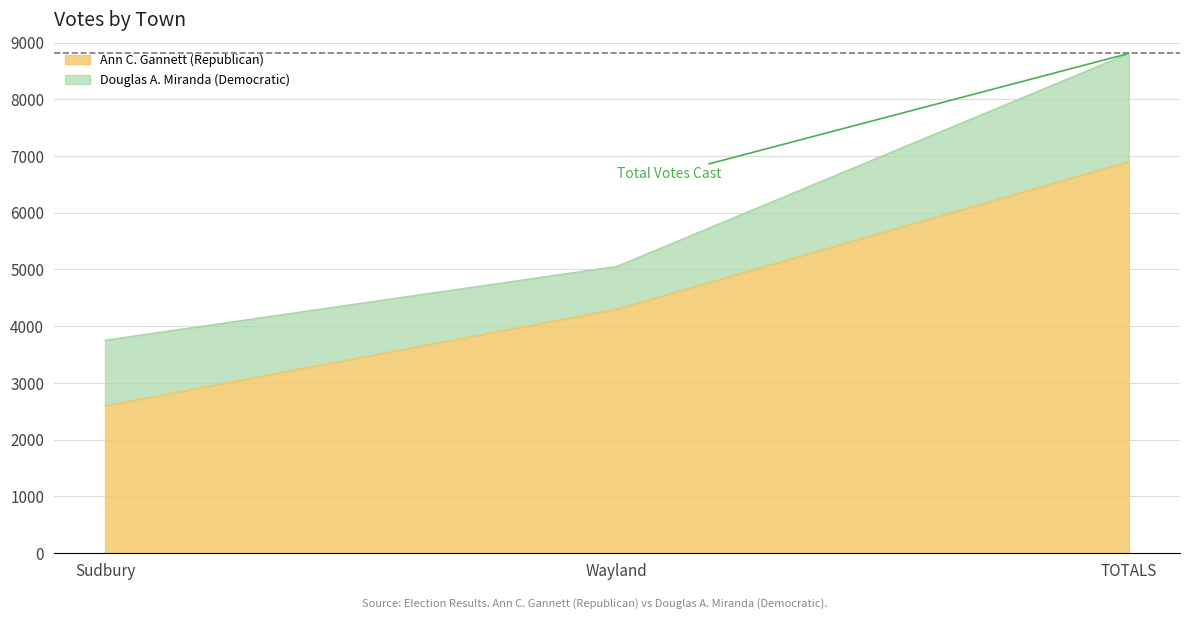

Count the values in the range 2600 to 6905.

3